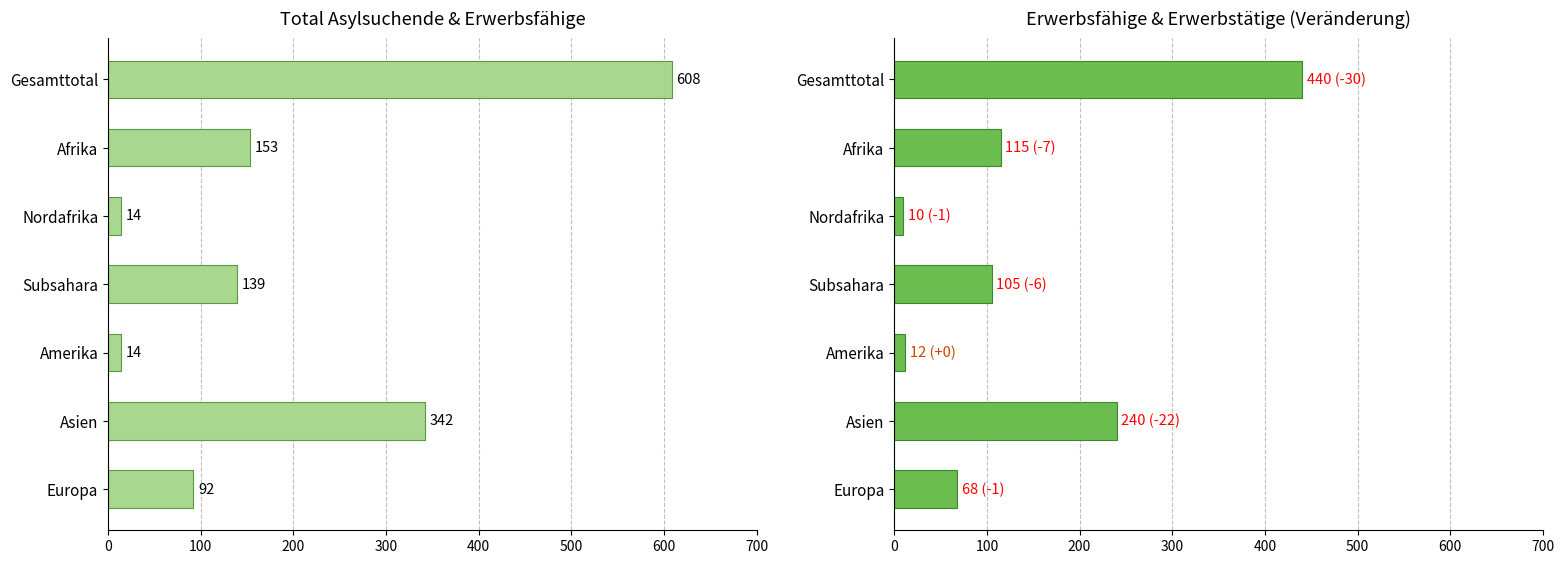

What is the smallest value displayed?

10